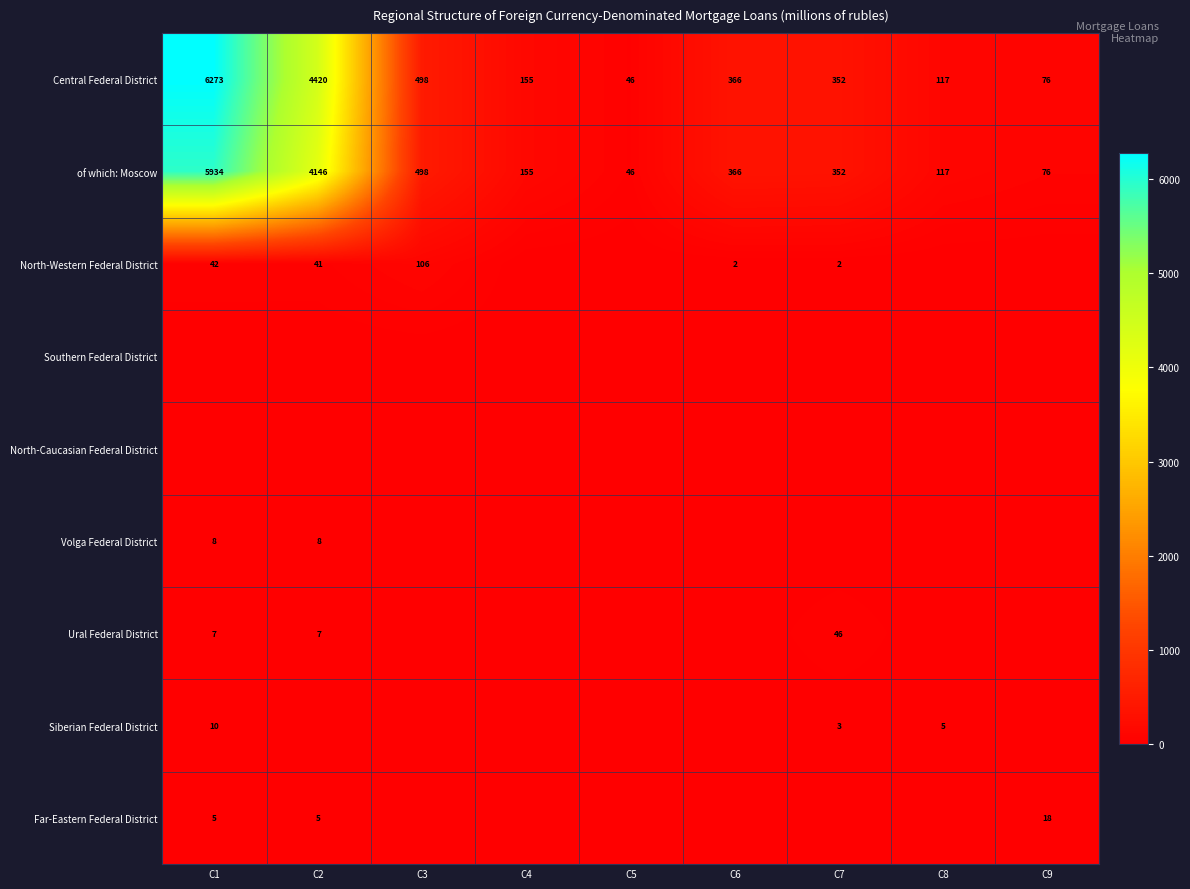

List the labels in order of Central Federal District value, largest first.

C1, C2, C3, C6, C7, C4, C8, C9, C5